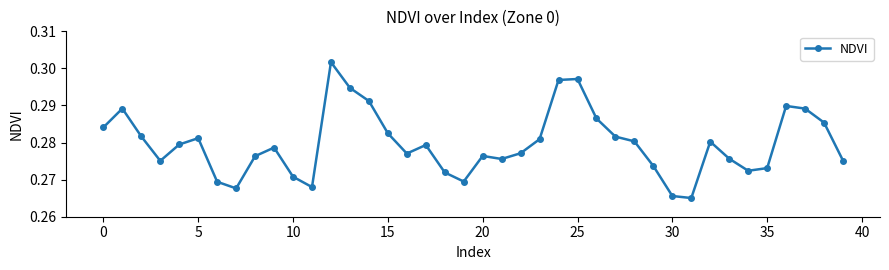

How many lines are shown in the chart?

1